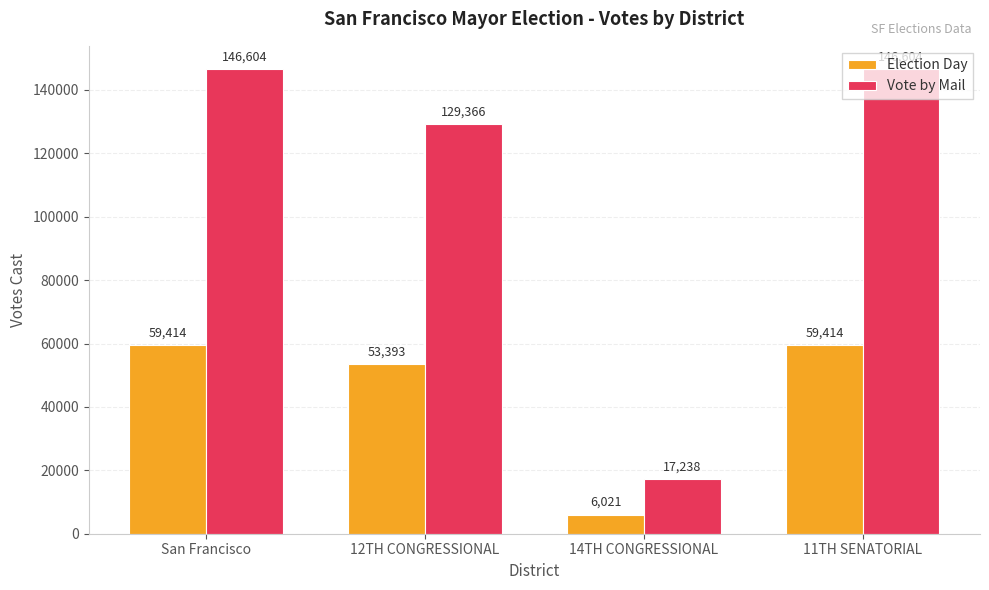

What is the value of the Vote by Mail bar at the 3rd from the left?

17238